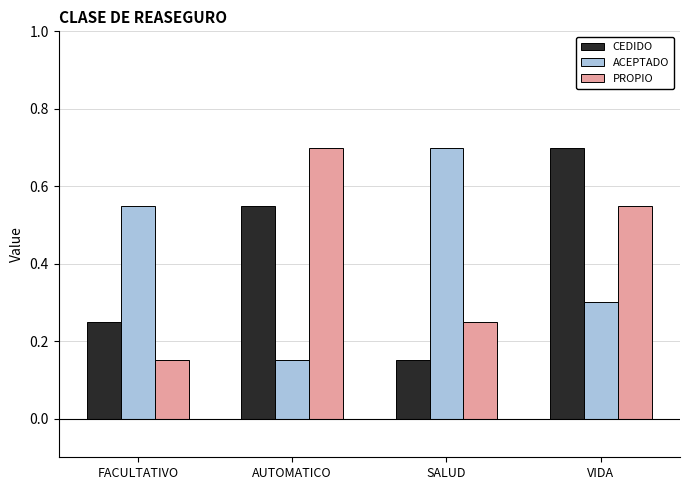

How many bars are there in each group?

3